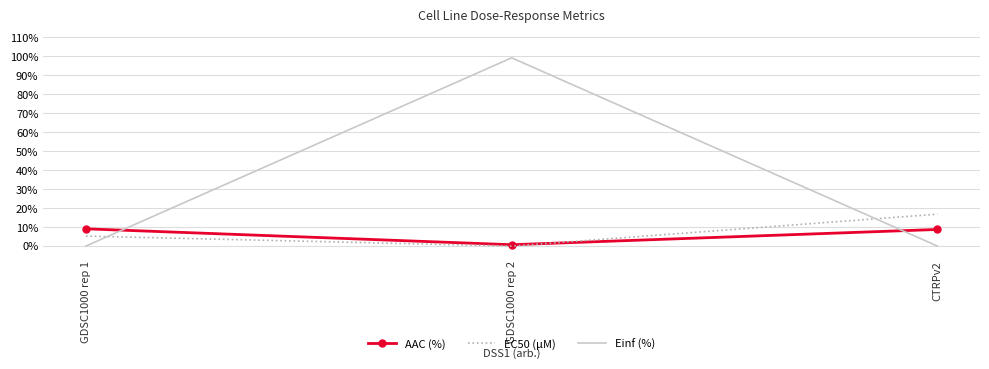

What is the maximum value for AAC (%)?

9.1